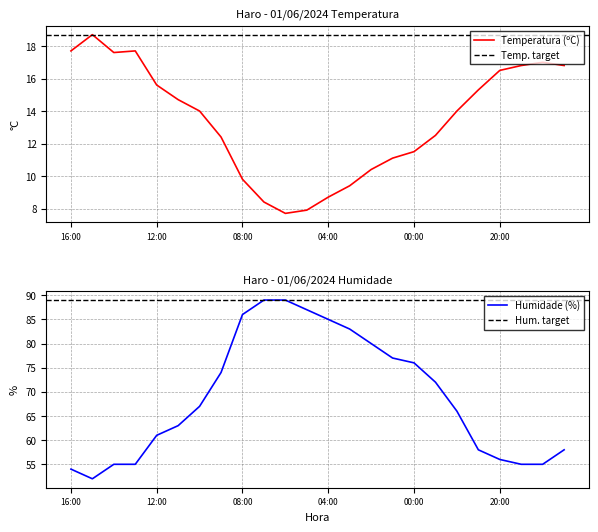

True or false: Humidade (%) and Temperatura (ºC) cross at least once.

False